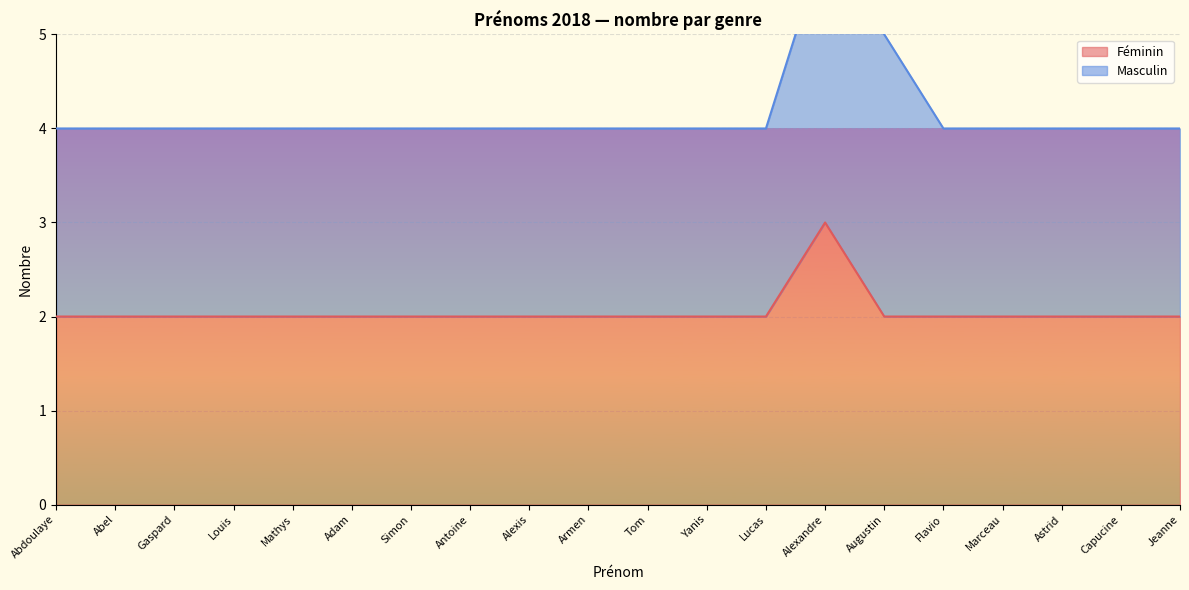

True or false: the data shows 2 at Marceau.

True